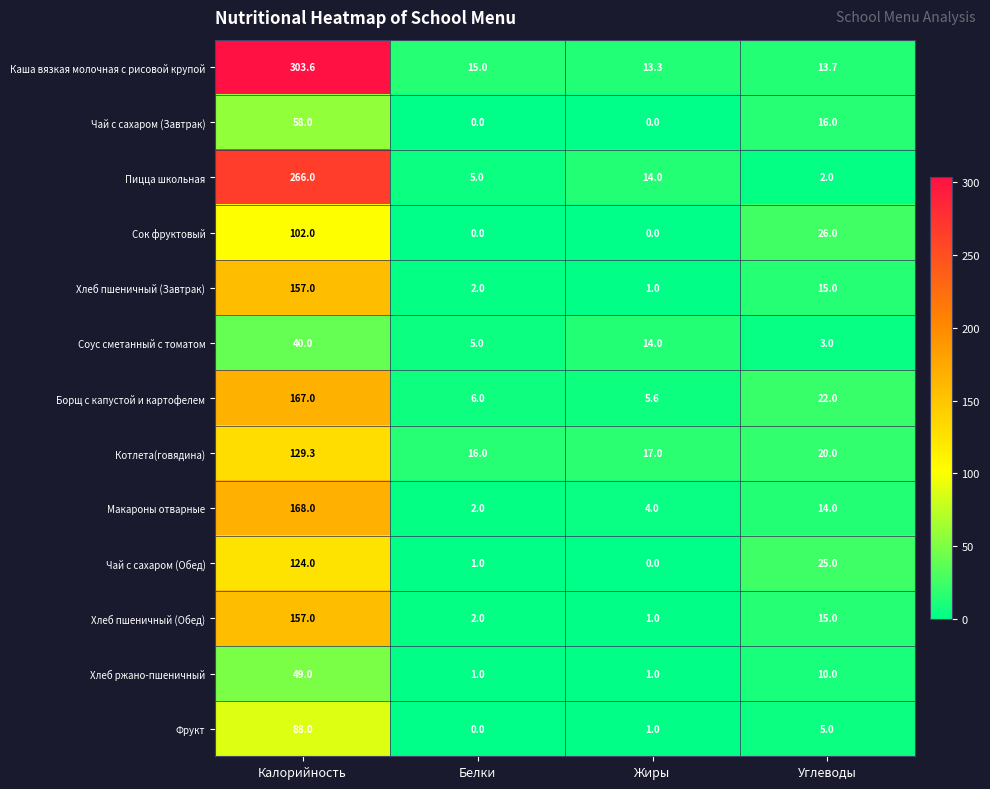

What is the sum of the Хлеб пшеничный (Обед) values at Белки and Калорийность?

159.0